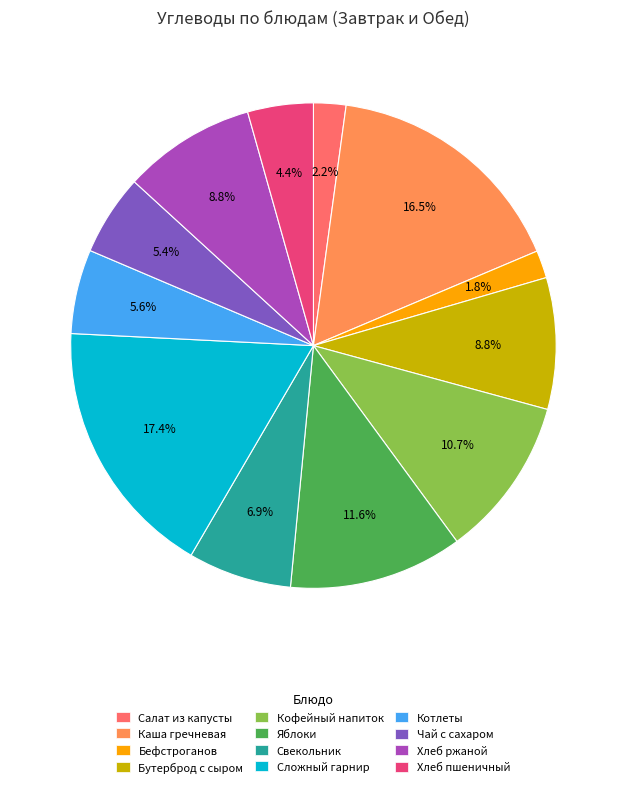

Approximately how many times larger is the value at Бутерброд с сыром compared to Котлеты?

1.6